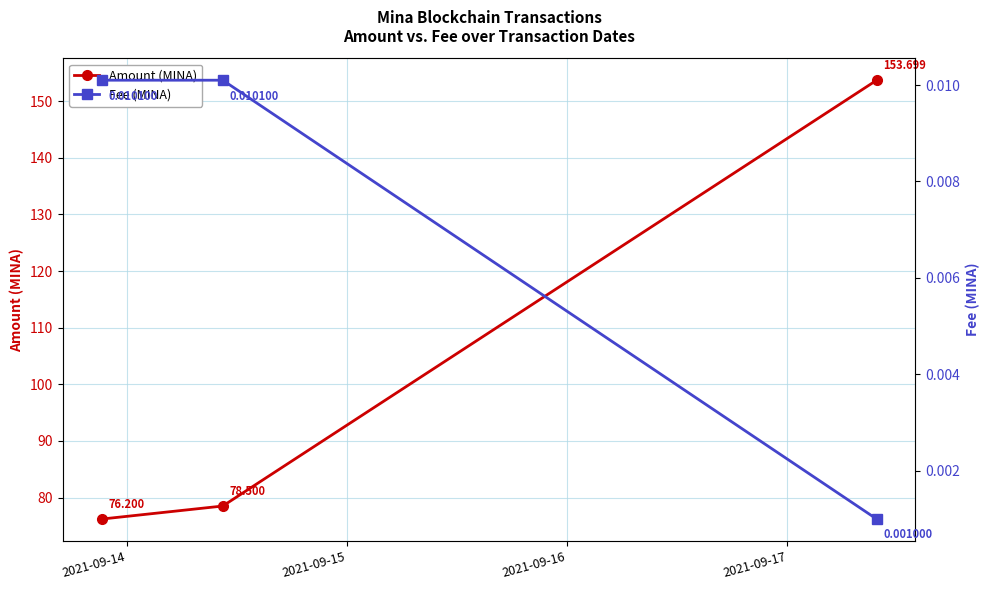

What is the value of the Amount (MINA) point at the 2nd from the left?

78.5